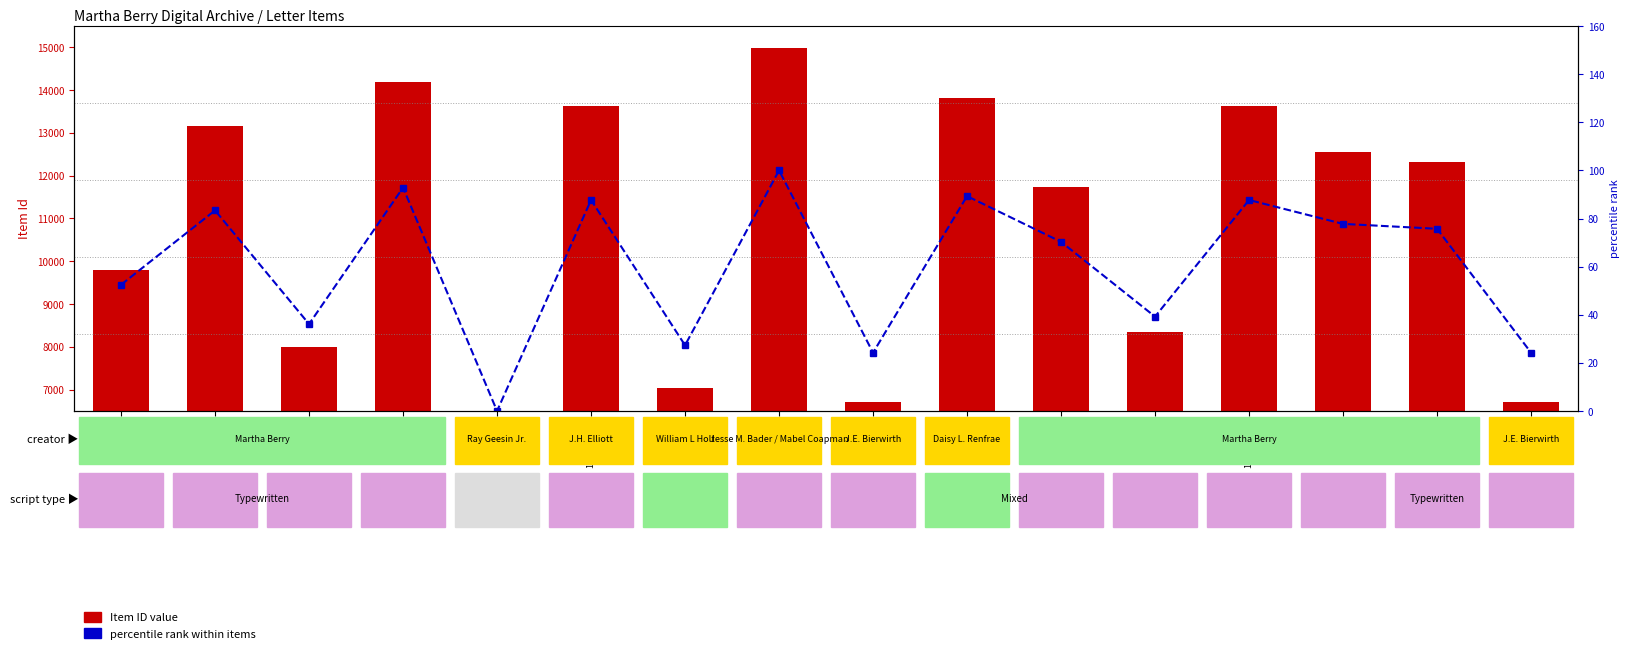

List the series in order of their peak value, lowest first.

percentile rank within items, Item ID (numeric)